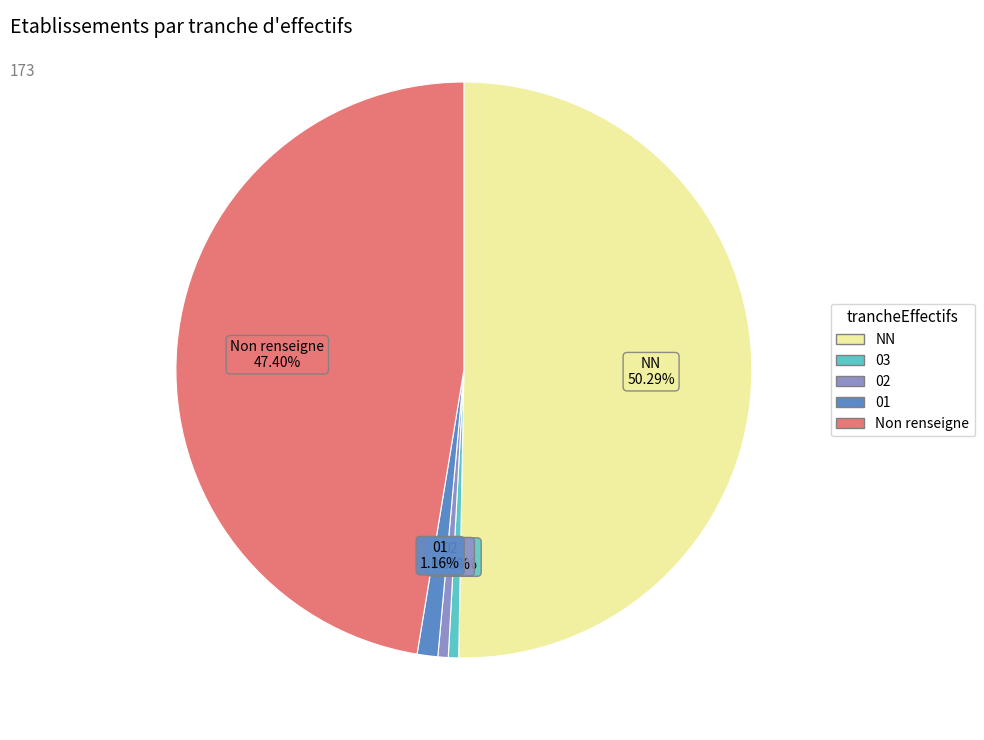

Does any single category account for the majority?

Yes